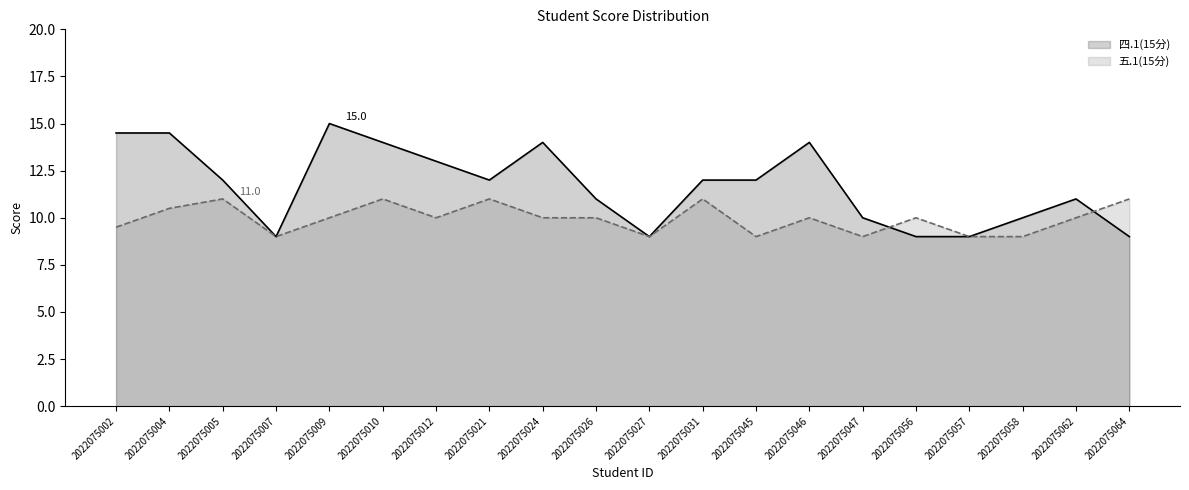

The value of 五.1(15分) (line) at 2022075012 is 10.0. True or false?

True